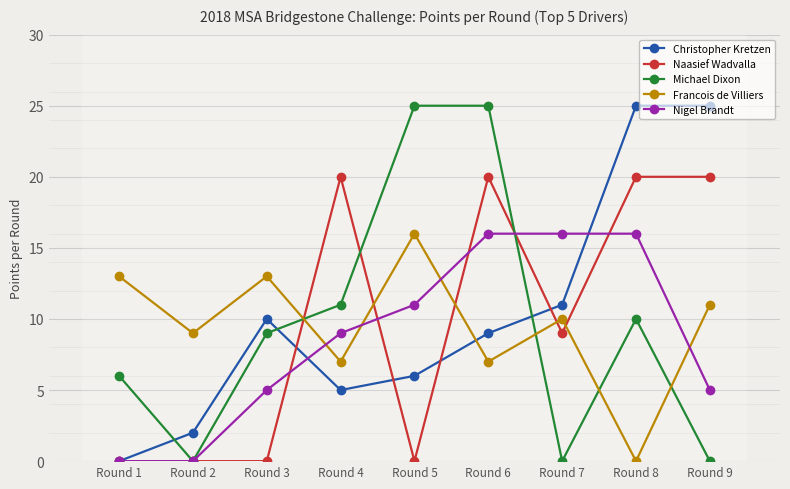

Reading left to right, transcribe all the data shown in this chart.

Christopher Kretzen: Round 1=0	Round 2=2	Round 3=10	Round 4=5	Round 5=6	Round 6=9	Round 7=11	Round 8=25	Round 9=25
Naasief Wadvalla: Round 1=0	Round 2=0	Round 3=0	Round 4=20	Round 5=0	Round 6=20	Round 7=9	Round 8=20	Round 9=20
Michael Dixon: Round 1=6	Round 2=0	Round 3=9	Round 4=11	Round 5=25	Round 6=25	Round 7=0	Round 8=10	Round 9=0
Francois de Villiers: Round 1=13	Round 2=9	Round 3=13	Round 4=7	Round 5=16	Round 6=7	Round 7=10	Round 8=0	Round 9=11
Nigel Brandt: Round 1=0	Round 2=0	Round 3=5	Round 4=9	Round 5=11	Round 6=16	Round 7=16	Round 8=16	Round 9=5